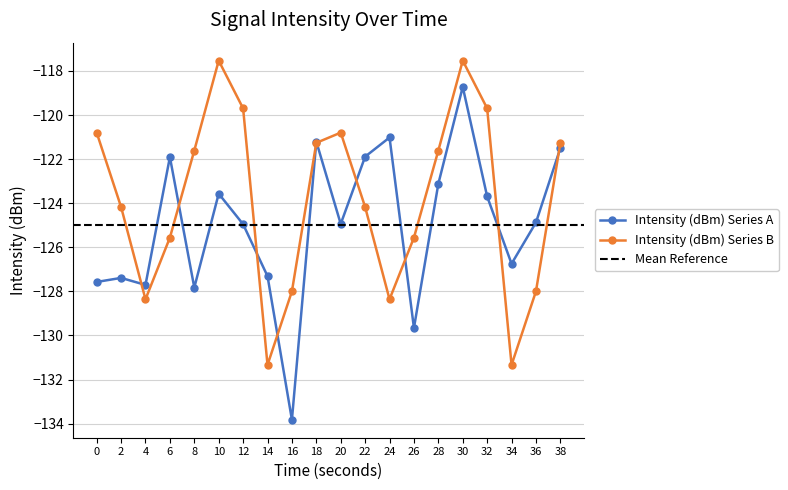

What is the highest value of the Intensity (dBm) Series B series?

-117.5